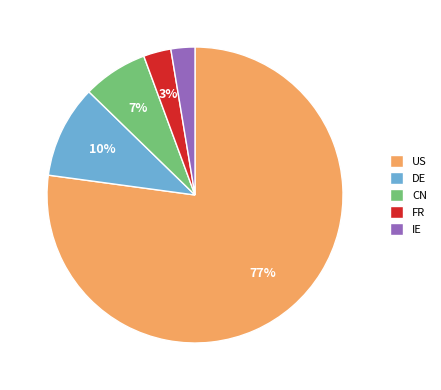

Which category has the biggest portion of the pie?

US